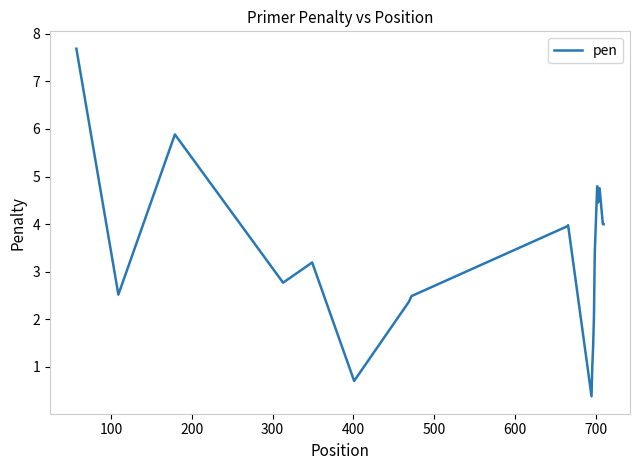

What is the maximum value shown in the chart?

7.7